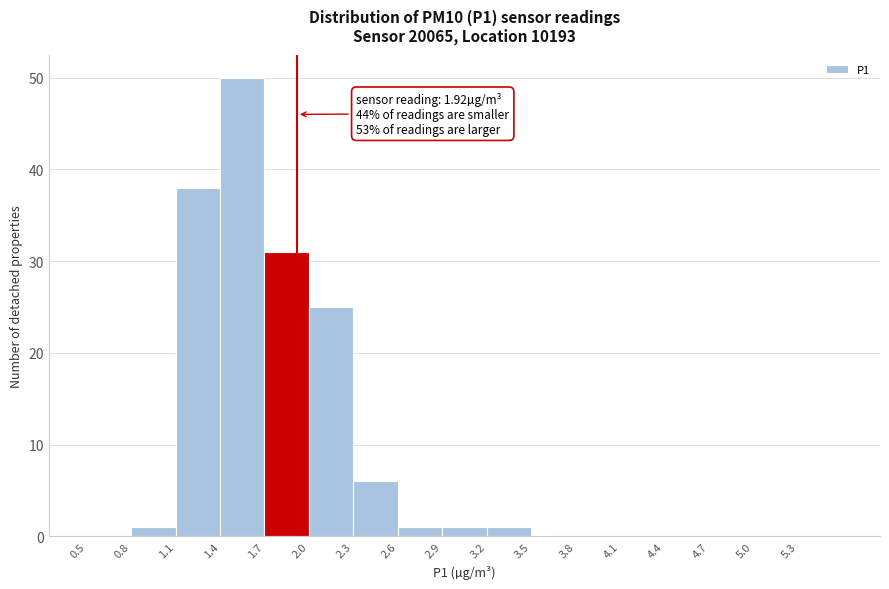

Over which range of the x-axis is the bar tallest?

1.4 to 1.7